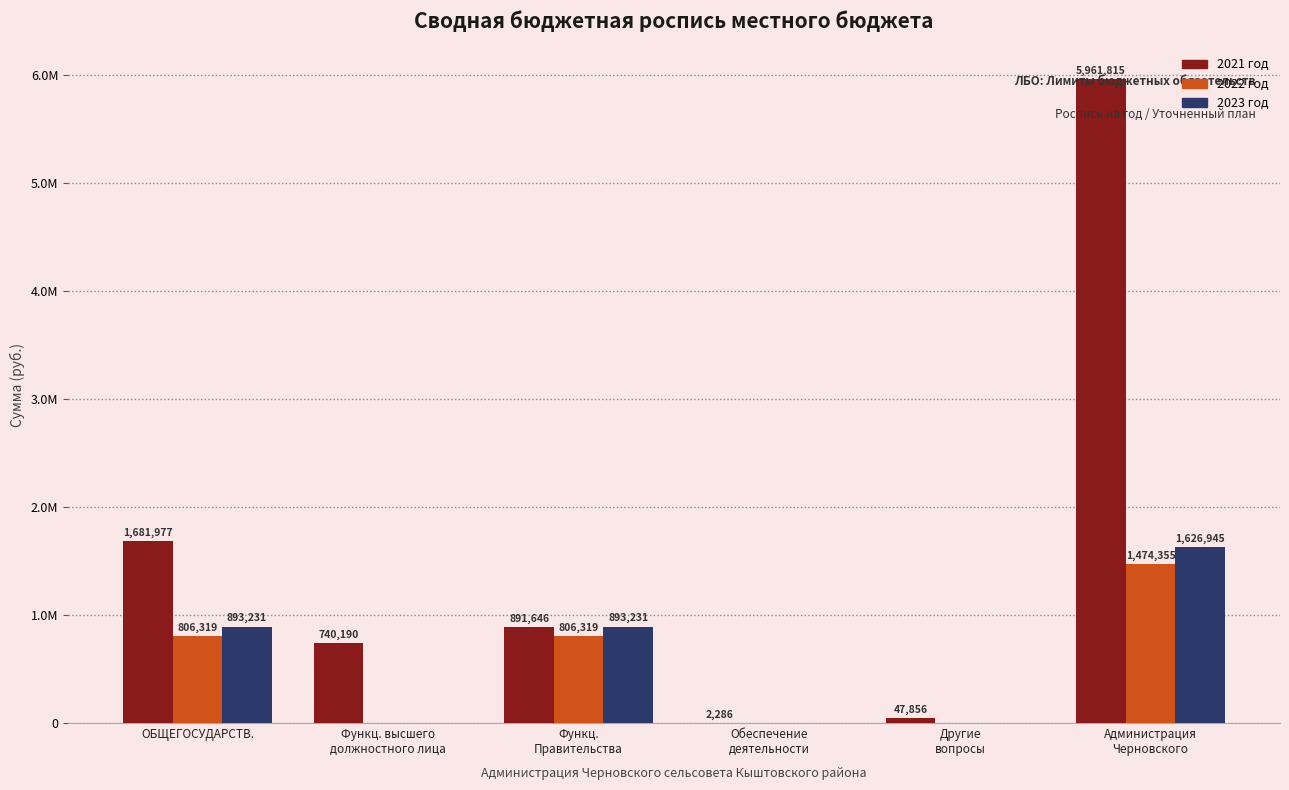

At which category does the chart reach its peak across all series?

Администрация
Черновского